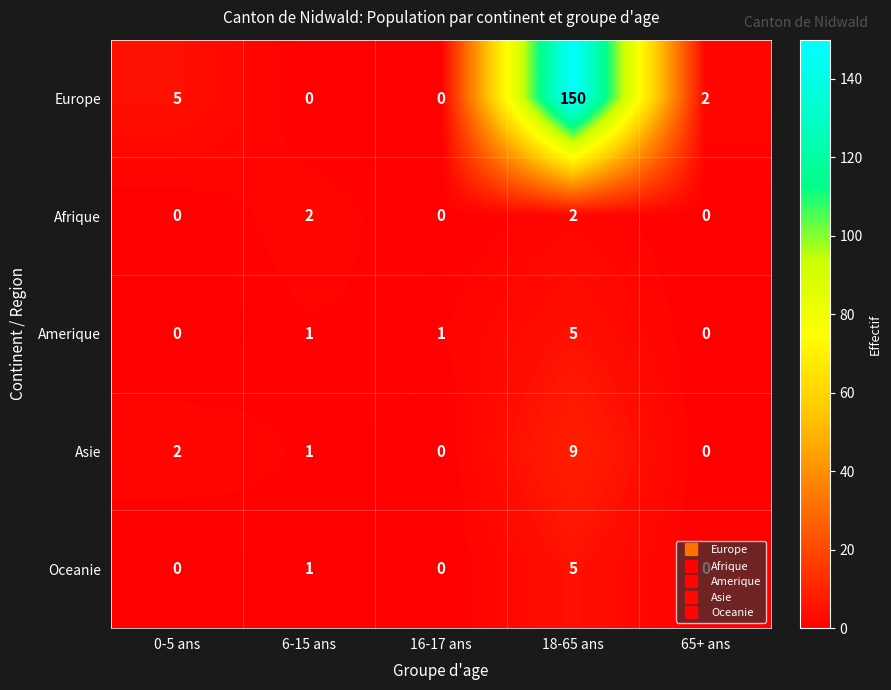

True or false: Afrique has a value of 1 at 0-5 ans.

False